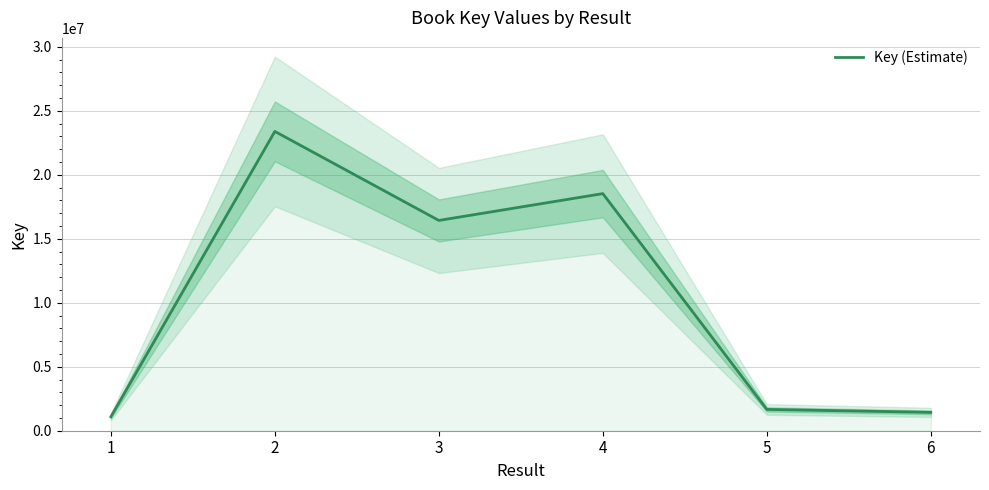

Reading right to left, extract all data points from this chart.

1435168	1665772	18532266	16435867	23393234	1088279